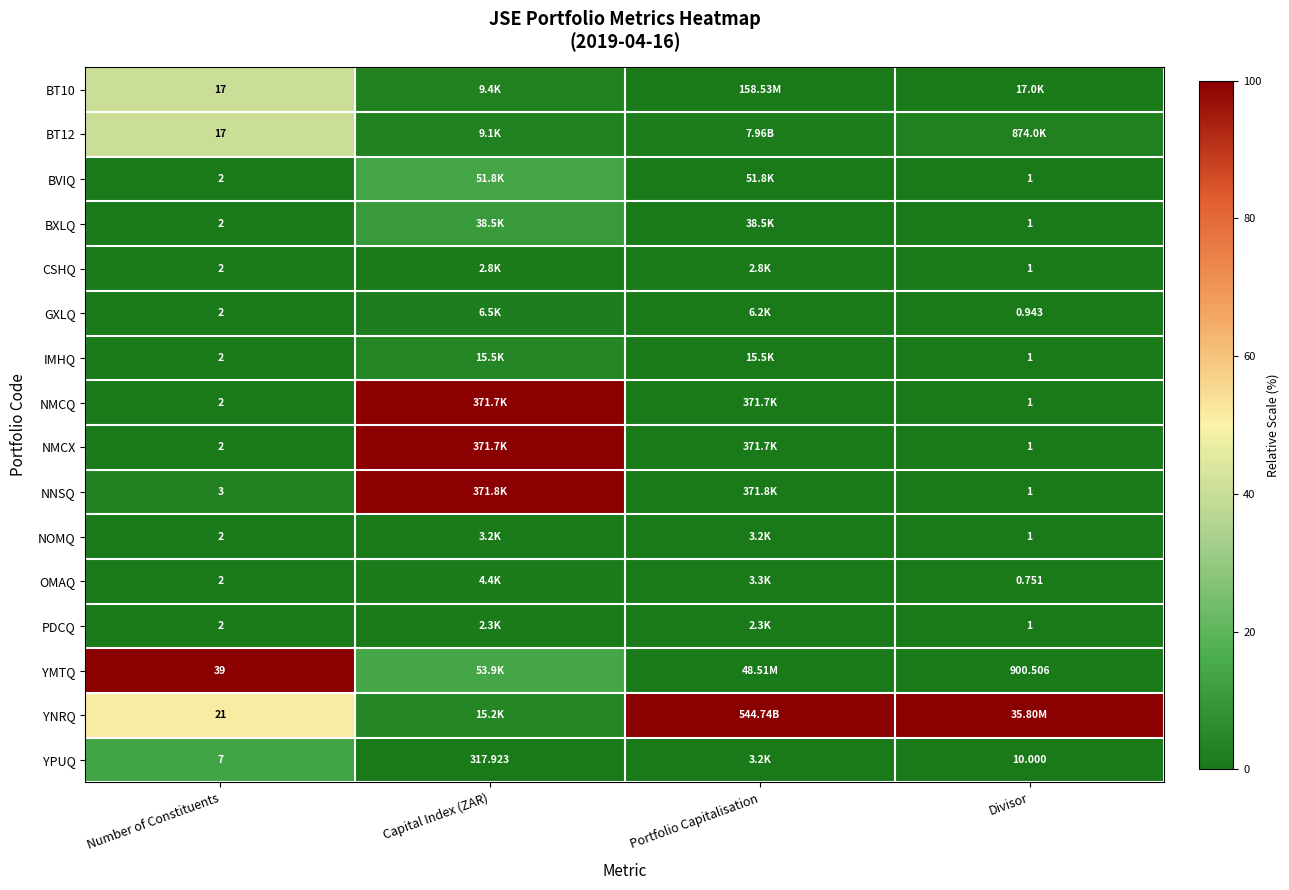

At which category is the sum across all series the highest?

Capital Index (ZAR)